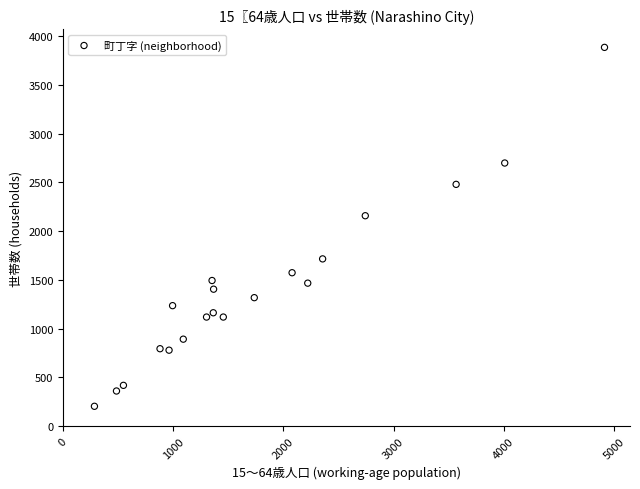

What is the range of X values (max minus min)?

4627